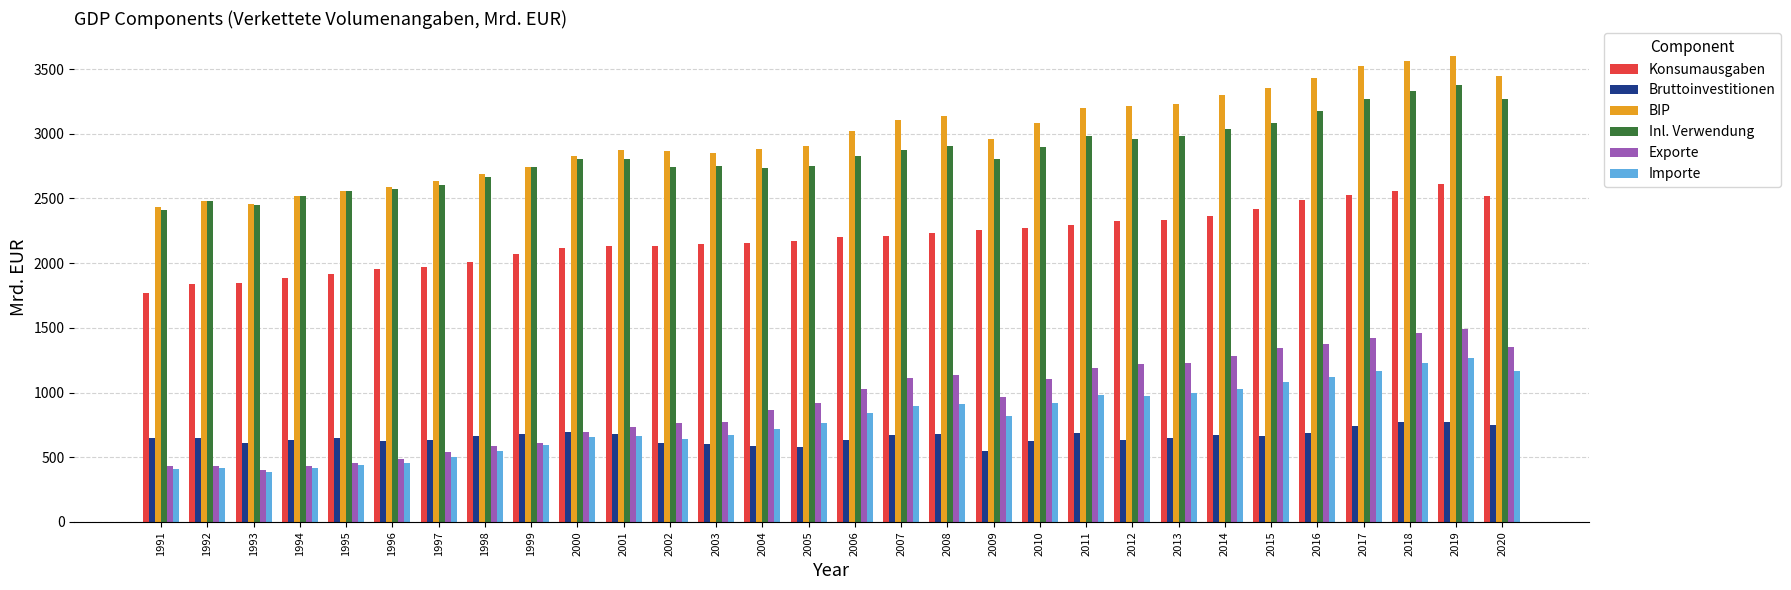

What are all the series names shown in the legend?

Konsumausgaben, Bruttoinvestitionen, BIP, Inl. Verwendung, Exporte, Importe